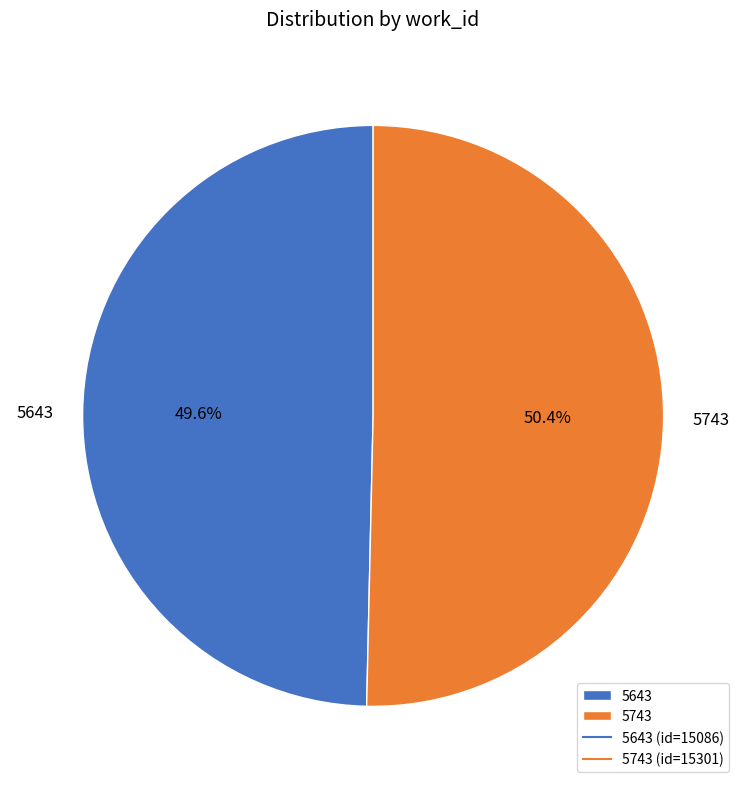

Rank the categories by value from highest to lowest.

5743, 5643